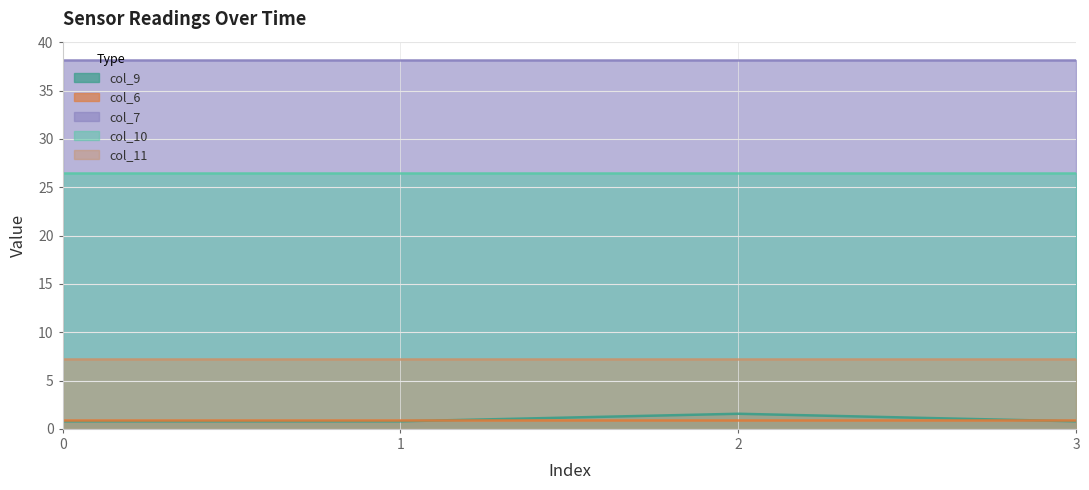

Is it true that col_7 equals 38.1 at 3?

True